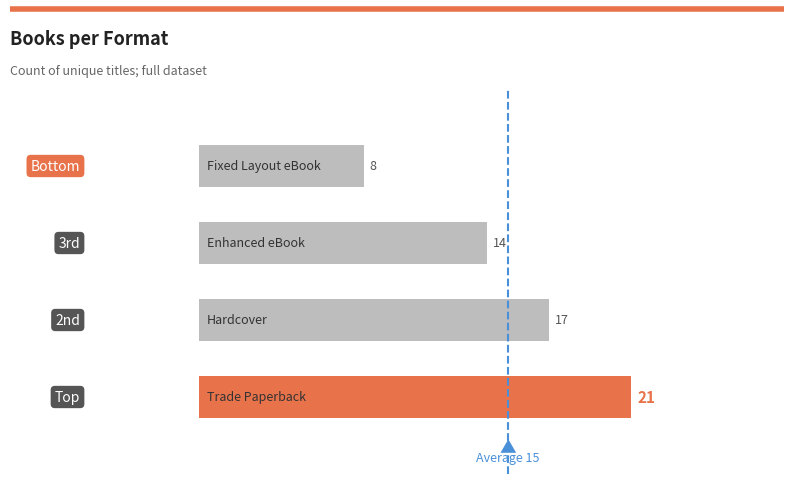

What is the difference between the second highest and second lowest values?

3